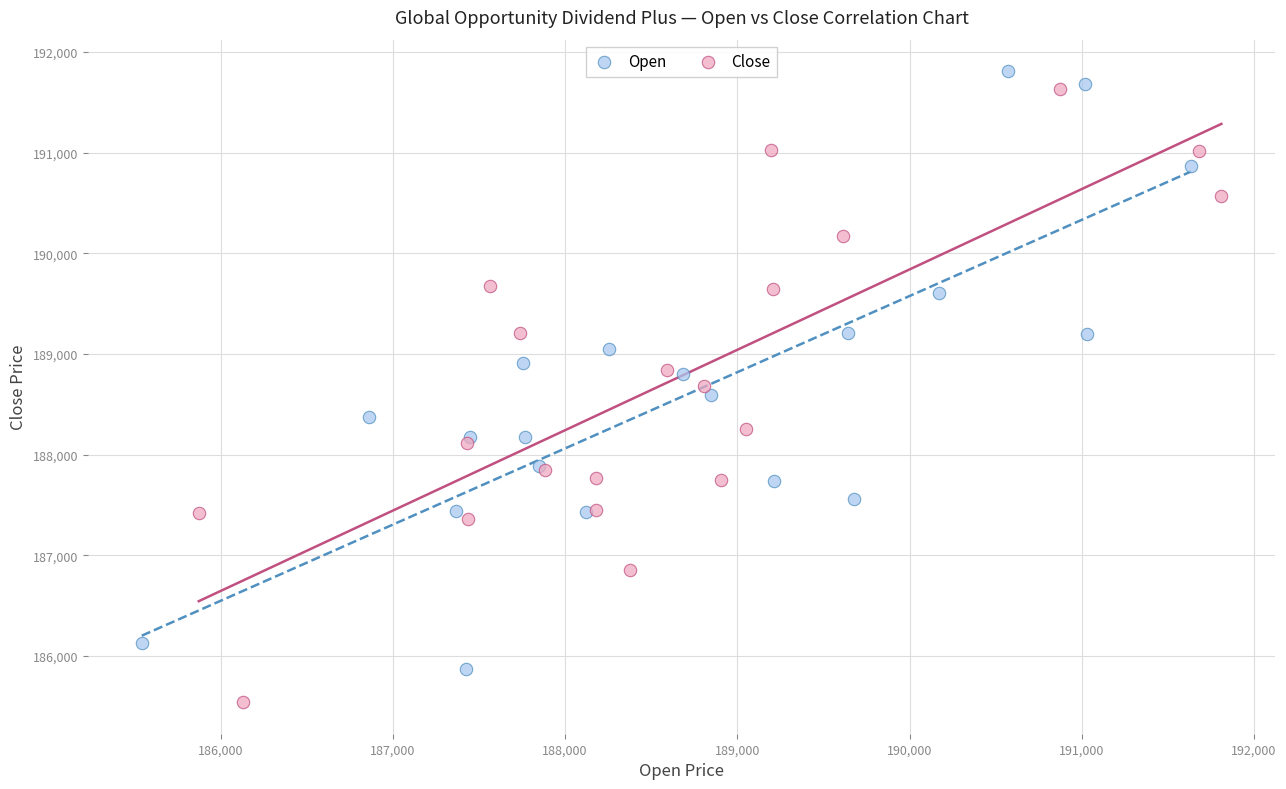

What are all the series names shown in the legend?

Open, Close